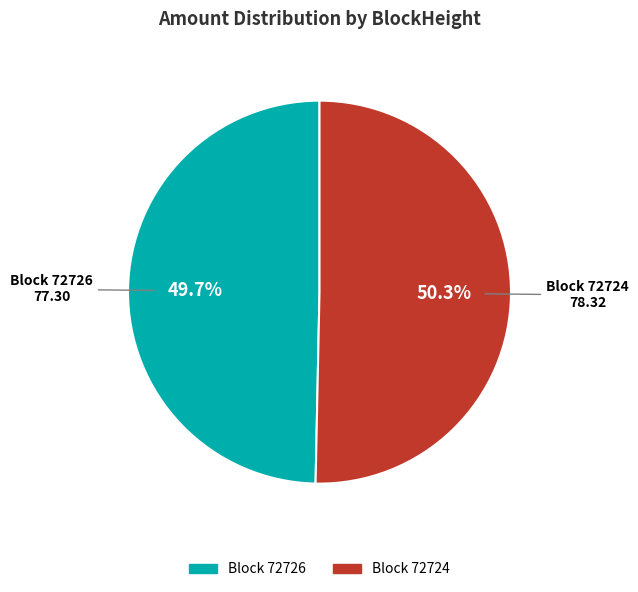

What is the majority slice?

Block 72724